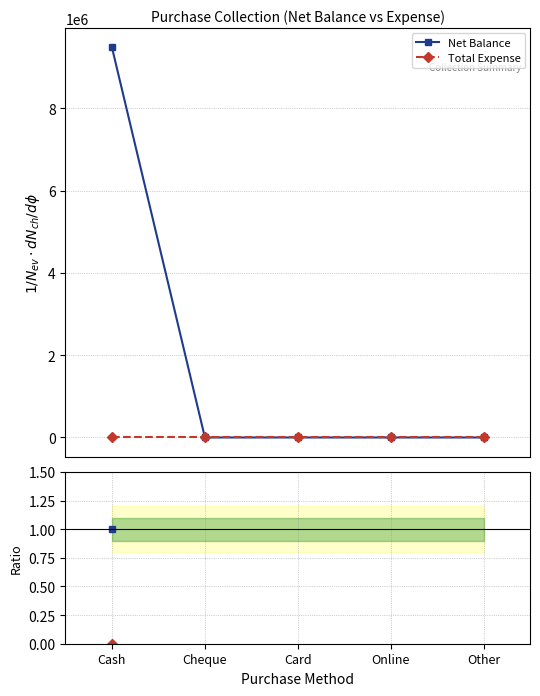

Count the number of categories in the chart.

5